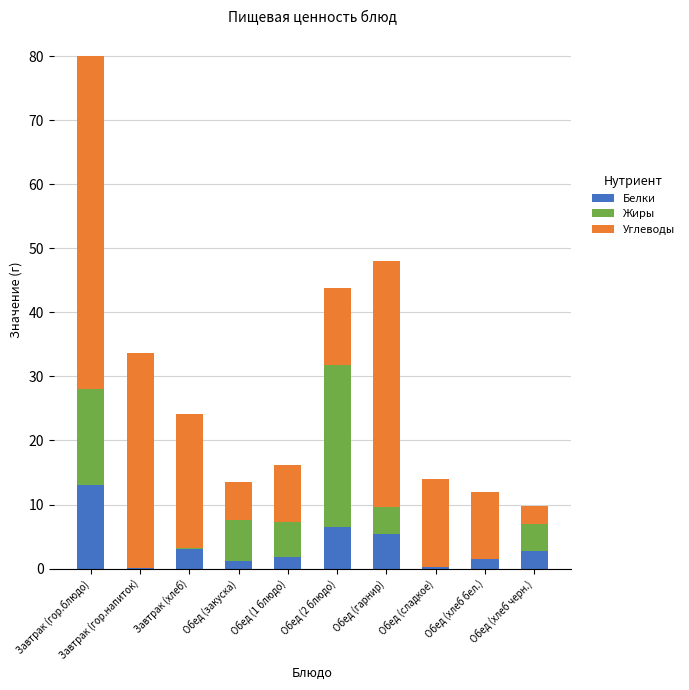

How many distinct data groups are displayed?

3